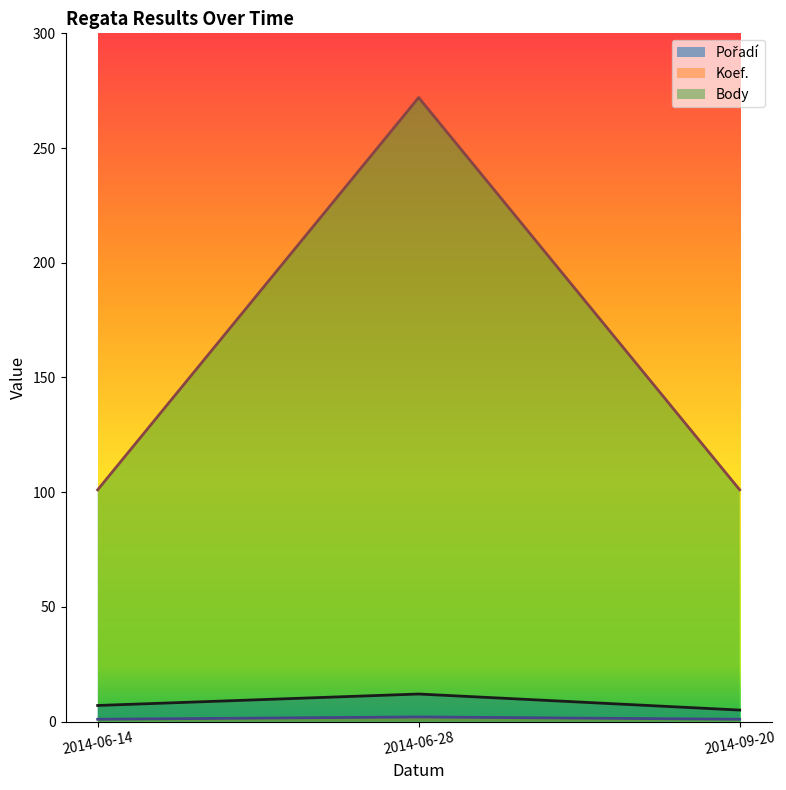

Does the chart display data point markers on the line(s)?

No